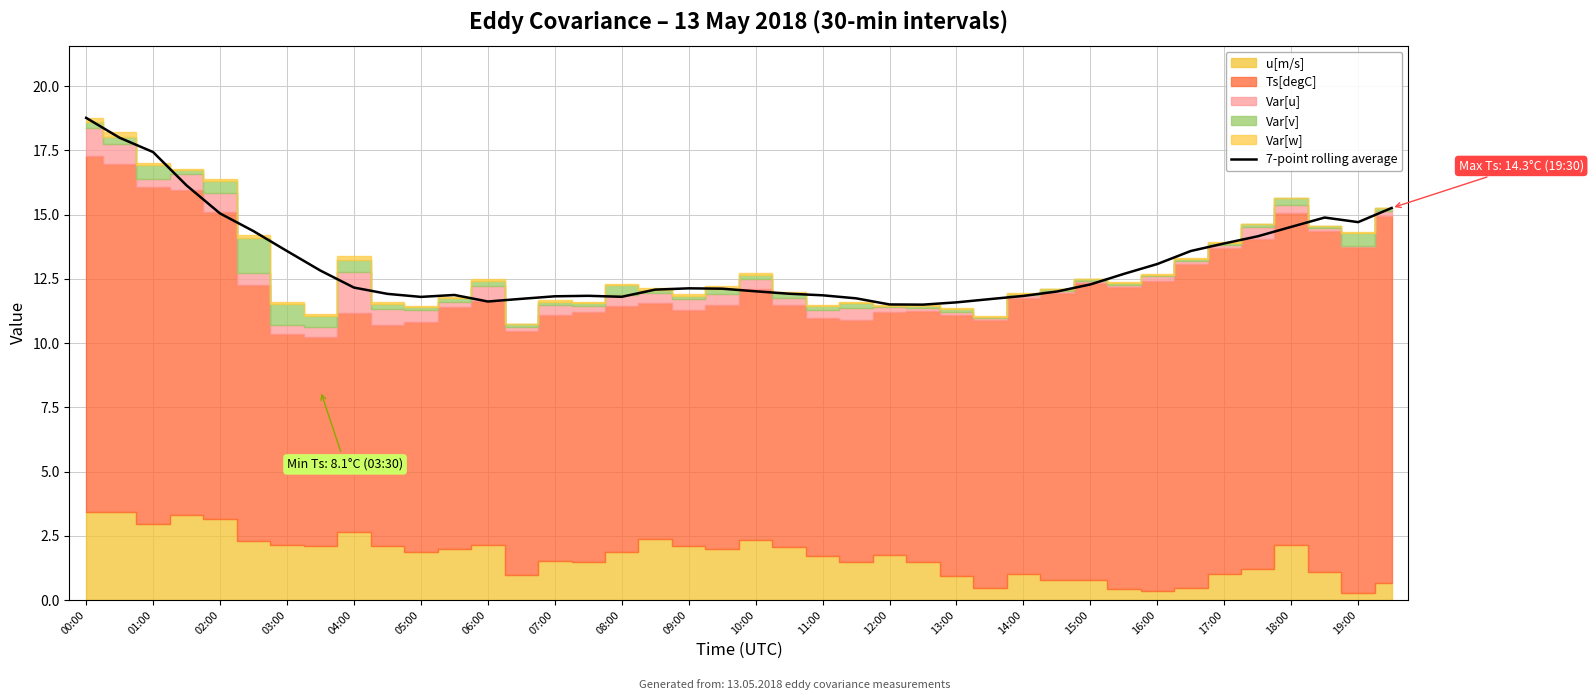

The chart shows a value of 13.6 at 33. True or false?

True